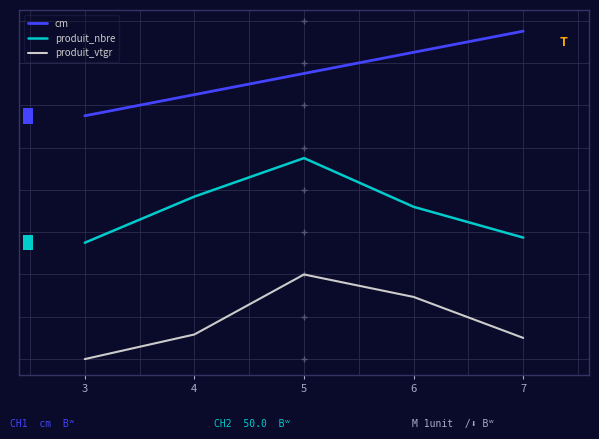

What is the value of the produit_vtgr point at the 3rd from the left?

0.8